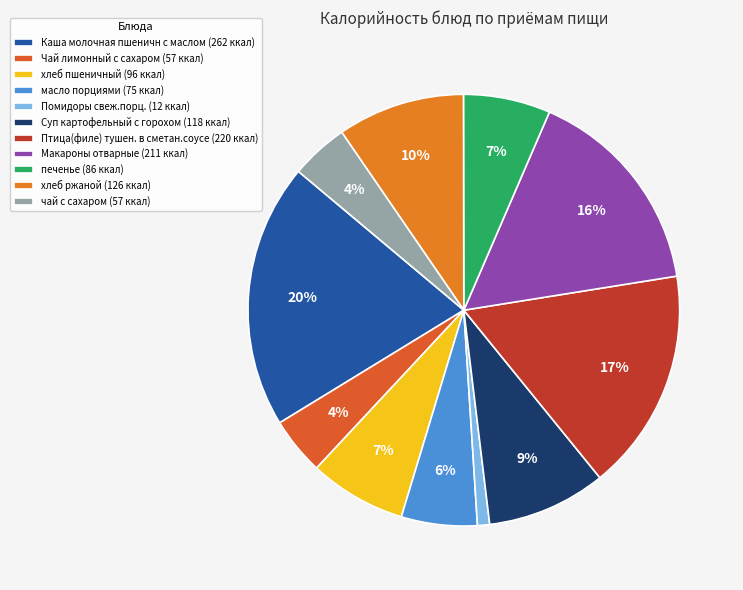

Is there any slice that represents more than half of the pie?

No